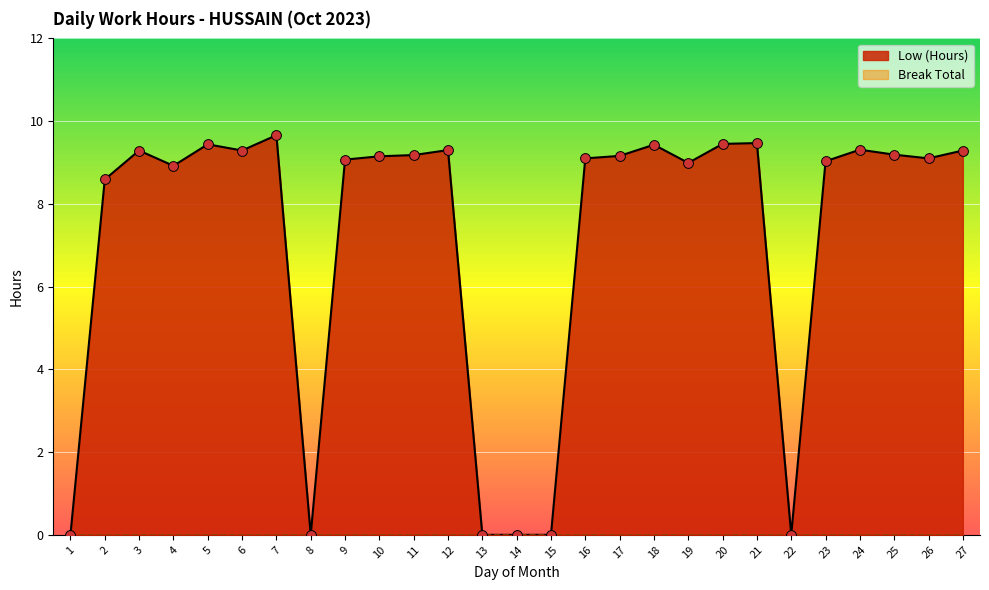

What is the change in value from 2 to 4?

+0.3